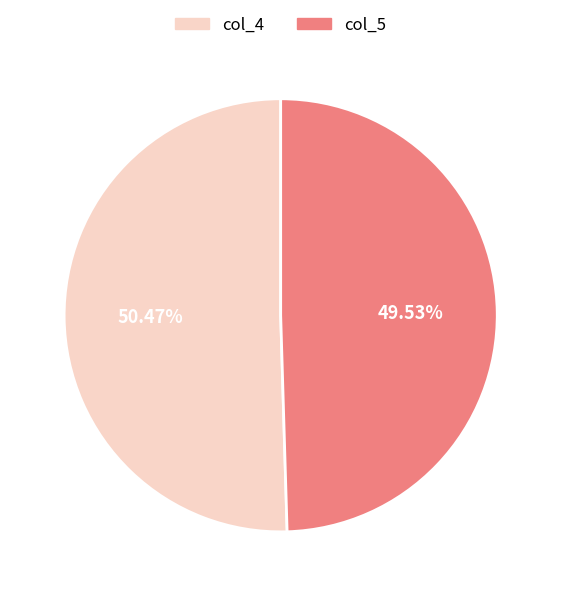

Does any single category account for the majority?

Yes